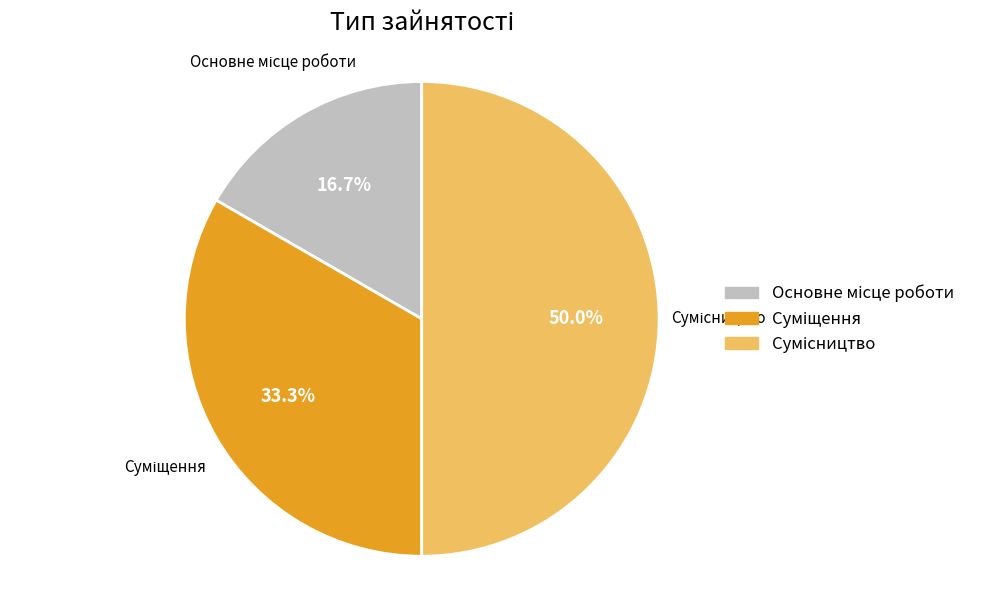

Count the number of slices in the pie.

3